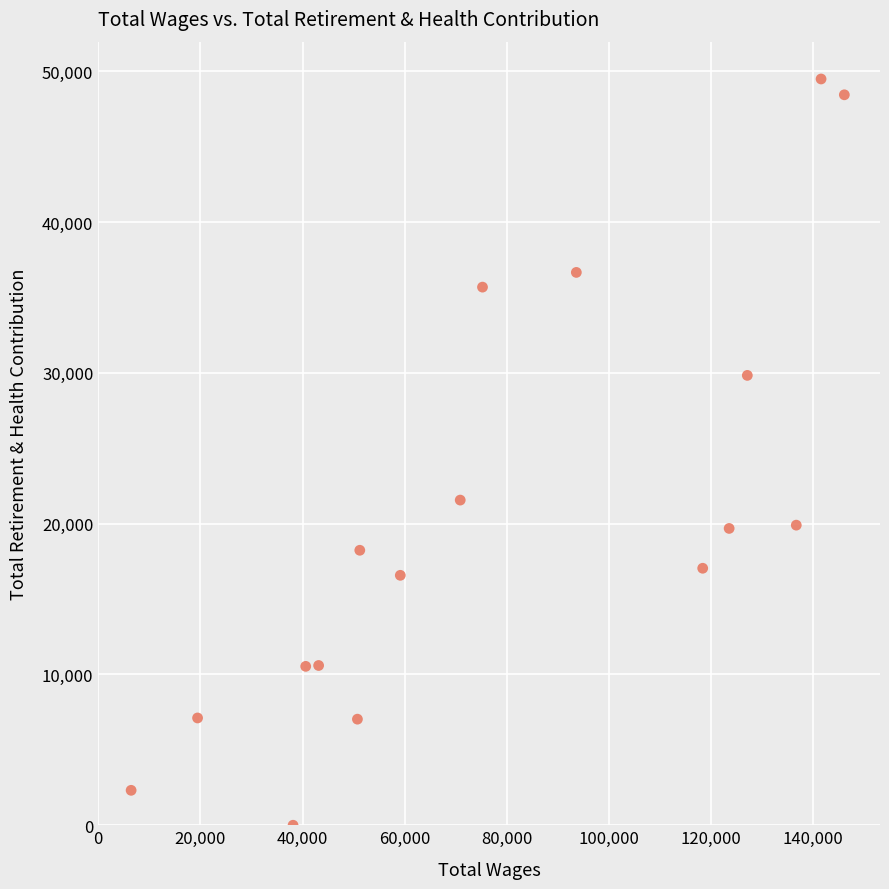

What Y value in the scatter plot is closest to 24748?

21566